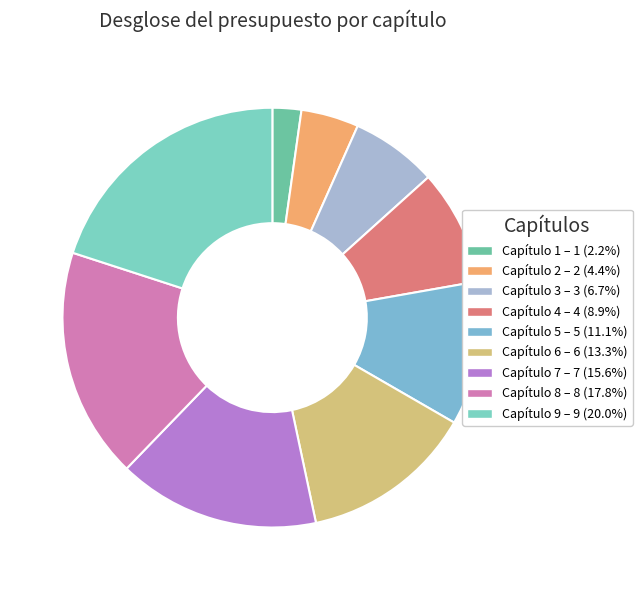

Is Capítulo 3 the majority of the pie?

No